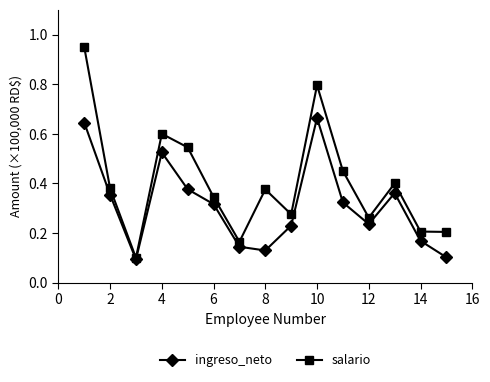

Which series has the largest range (max minus min)?

salario